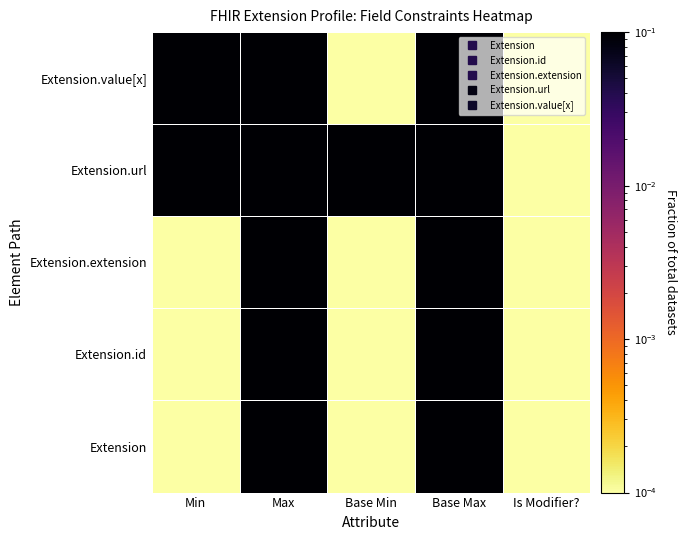

Which series has the widest spread of values?

Extension